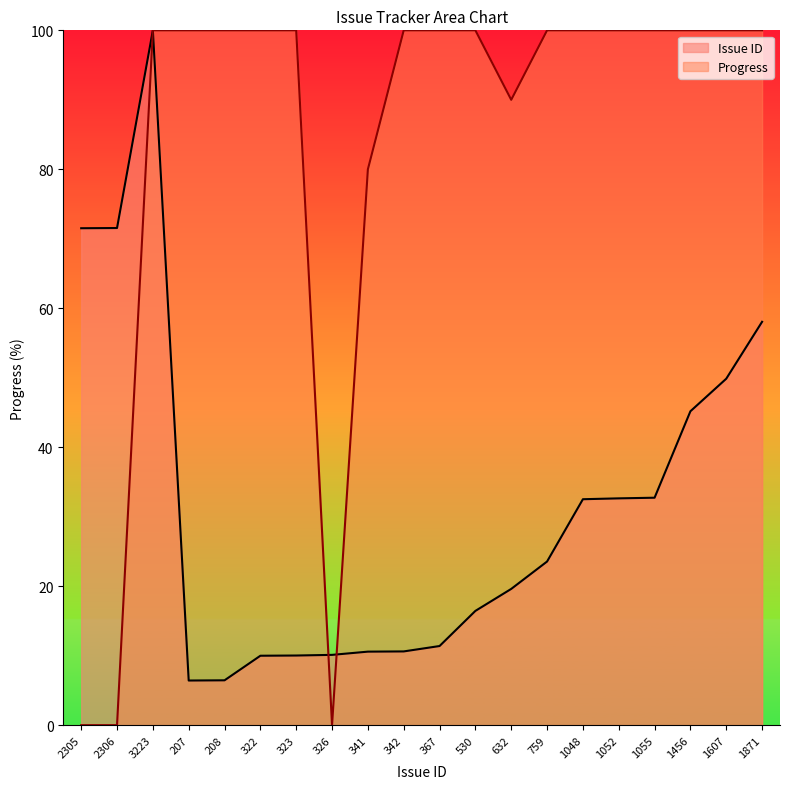

Rank the series by their maximum value, from lowest to highest.

Issue ID, Progress